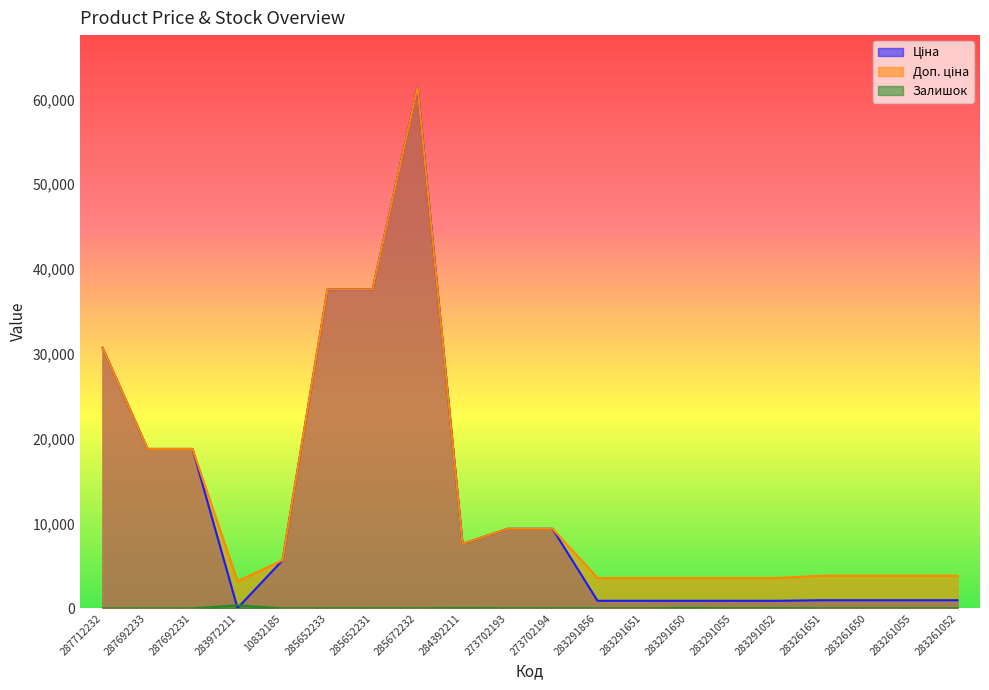

Where is the first local minimum for Ціна?

283972211